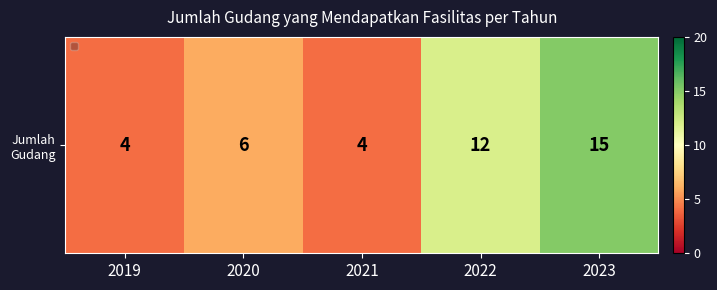

How many distinct data groups are displayed?

1